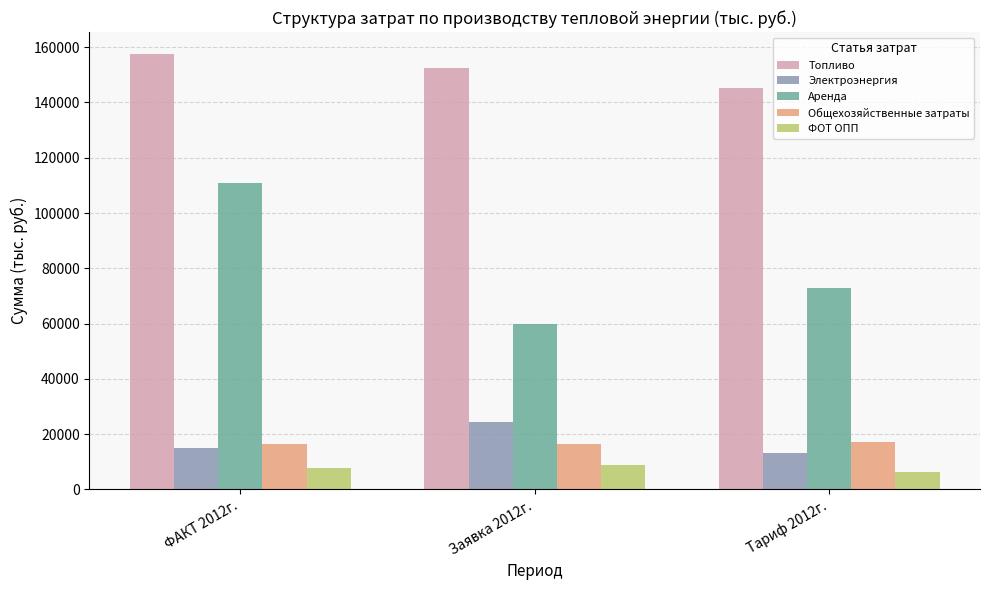

What are all the series names shown in the legend?

Топливо, Электроэнергия, Аренда, Общехозяйственные затраты, ФОТ ОПП